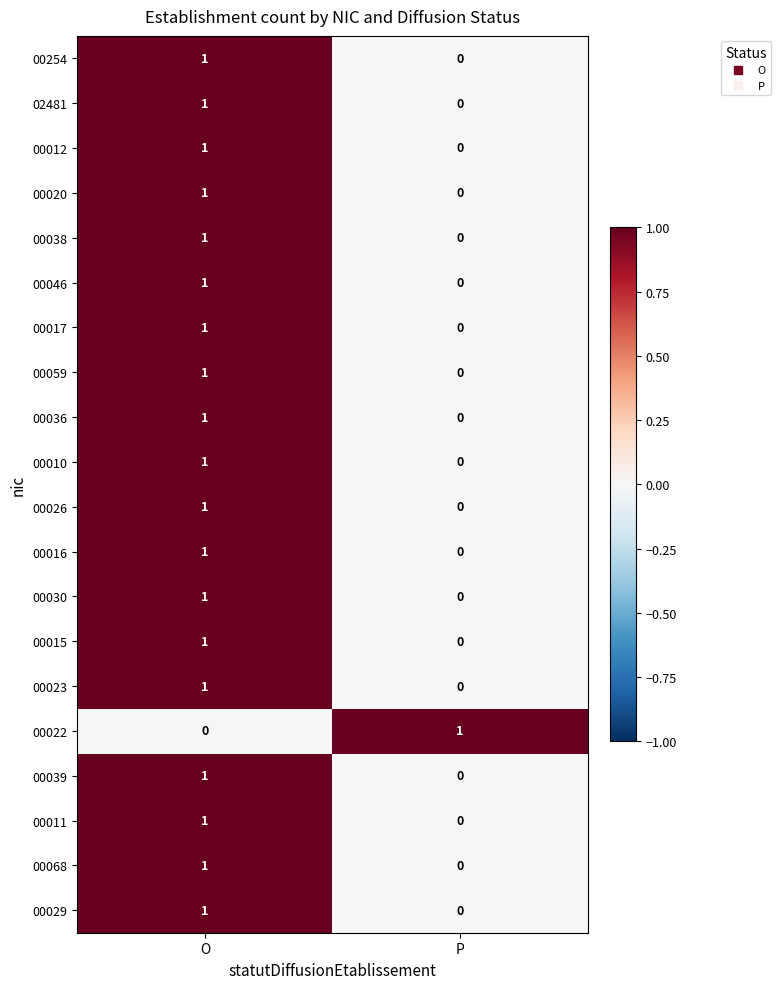

List the labels in order of 02481 value, largest first.

O, P